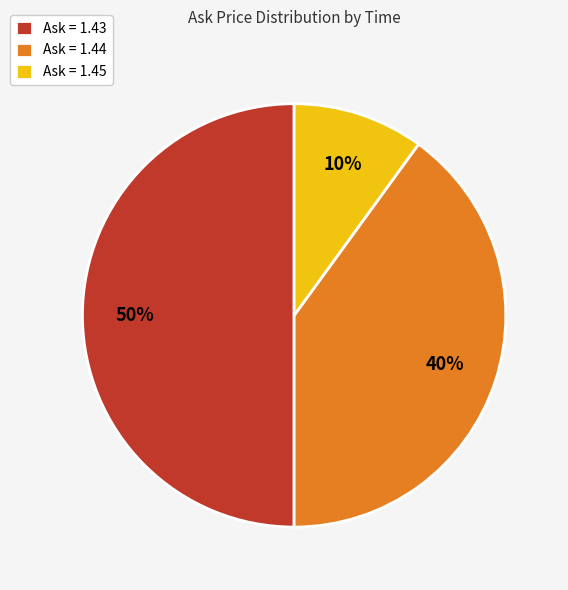

To the nearest percent, what percentage of the pie is Ask = 1.44?

40%